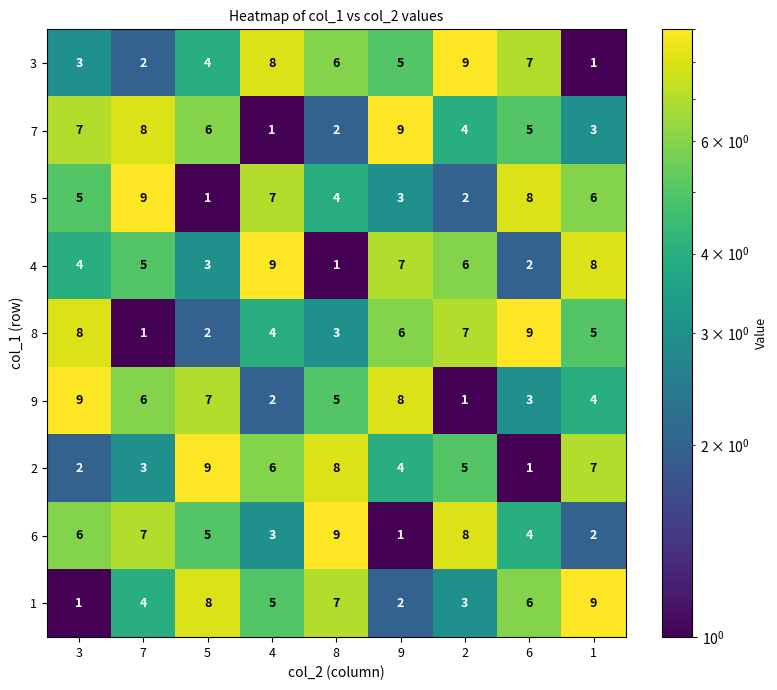

Is it true that 4 equals 1 at 7?

False